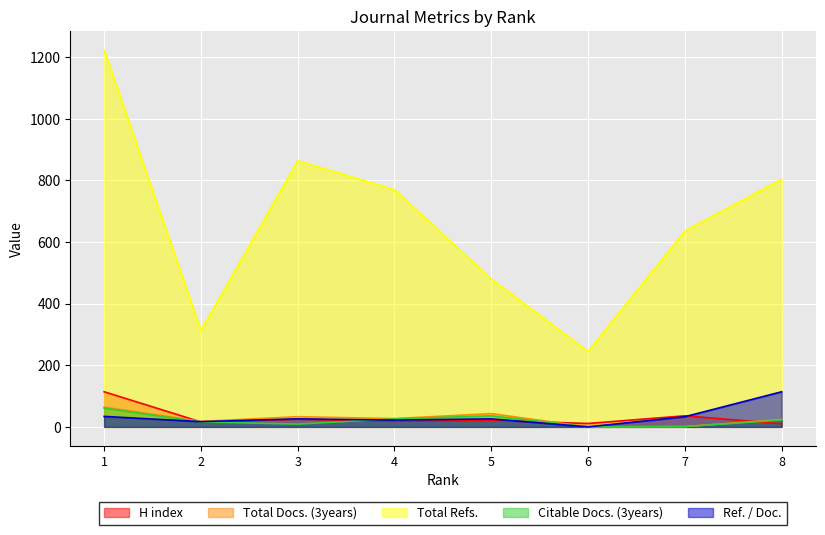

At which category is the sum across all series the highest?

1